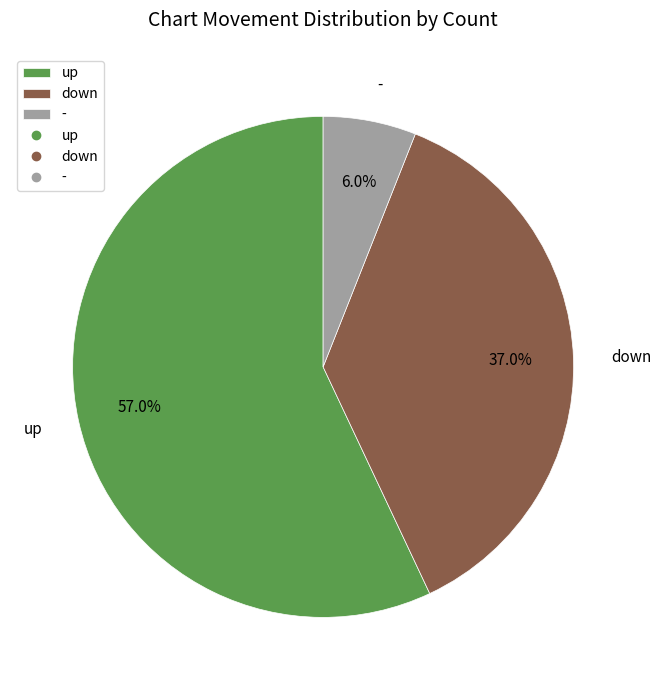

True or false: - accounts for 6% of the total.

True